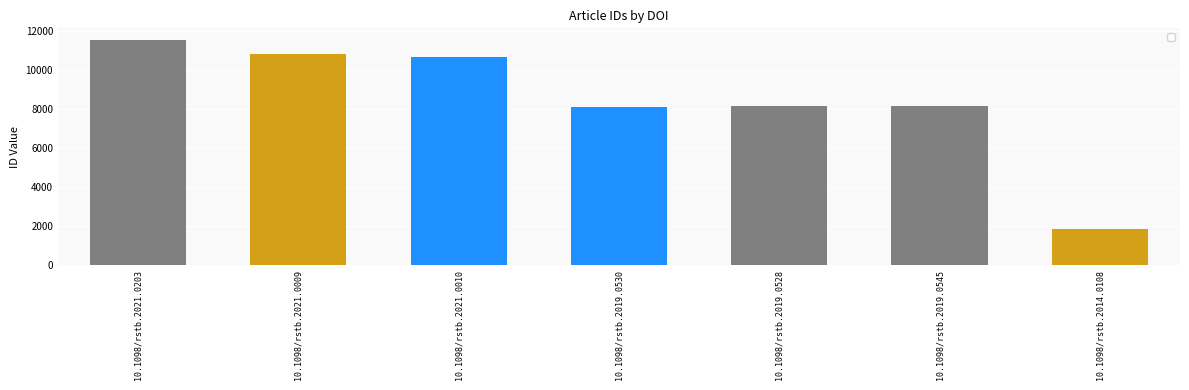

Is it true that the value at 10.1098/rstb.2019.0528 is 8168?

True